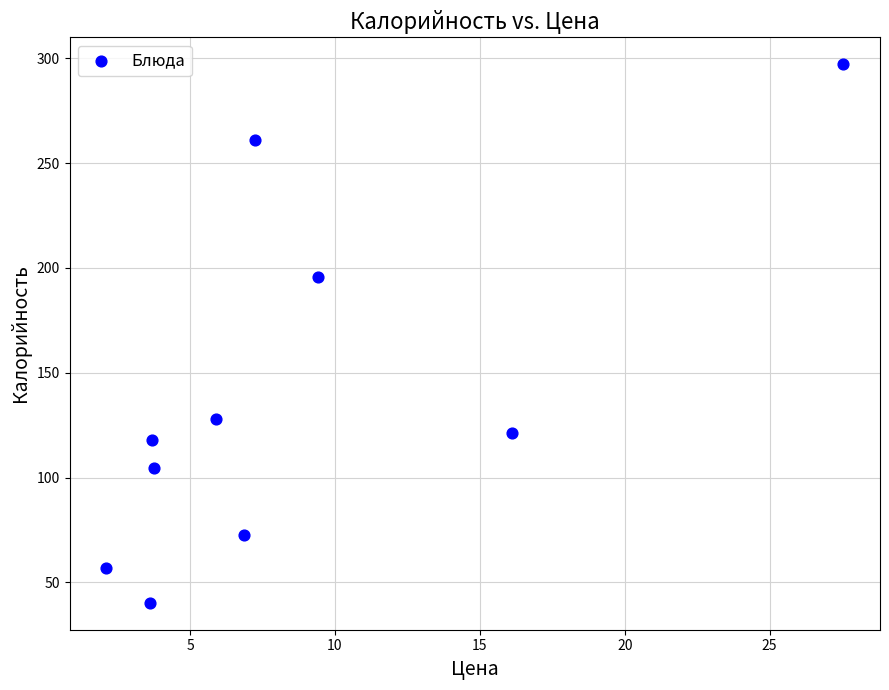

What is the range of Y values (max minus min)?

256.8